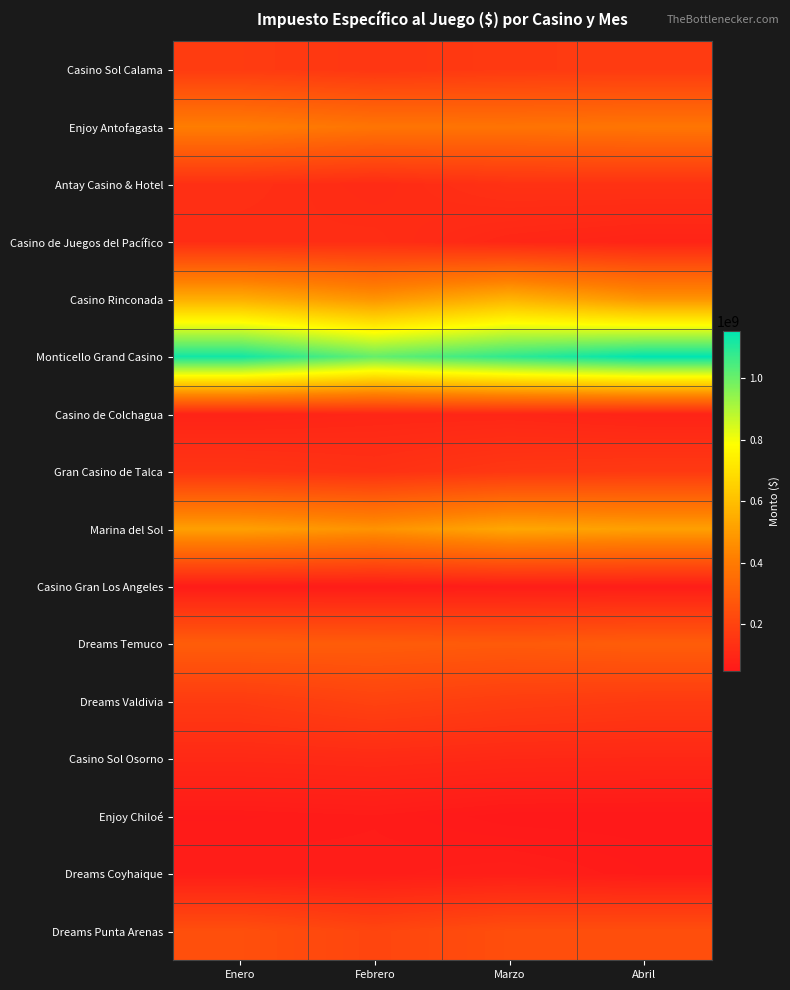

Which label corresponds to the smallest value in the chart?

Abril